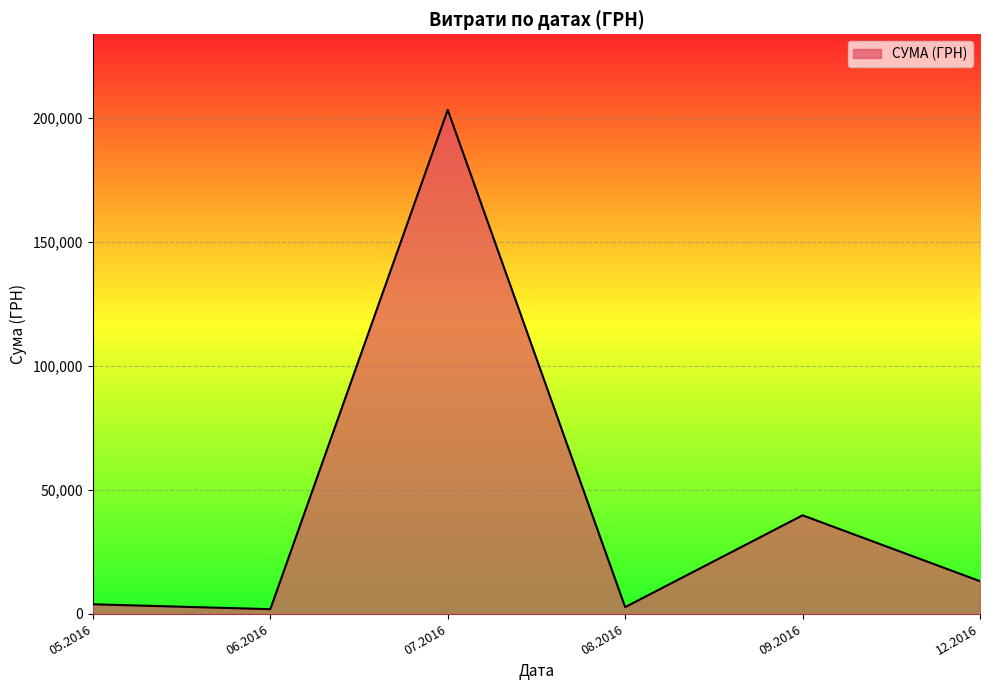

How many lines are shown in the chart?

1